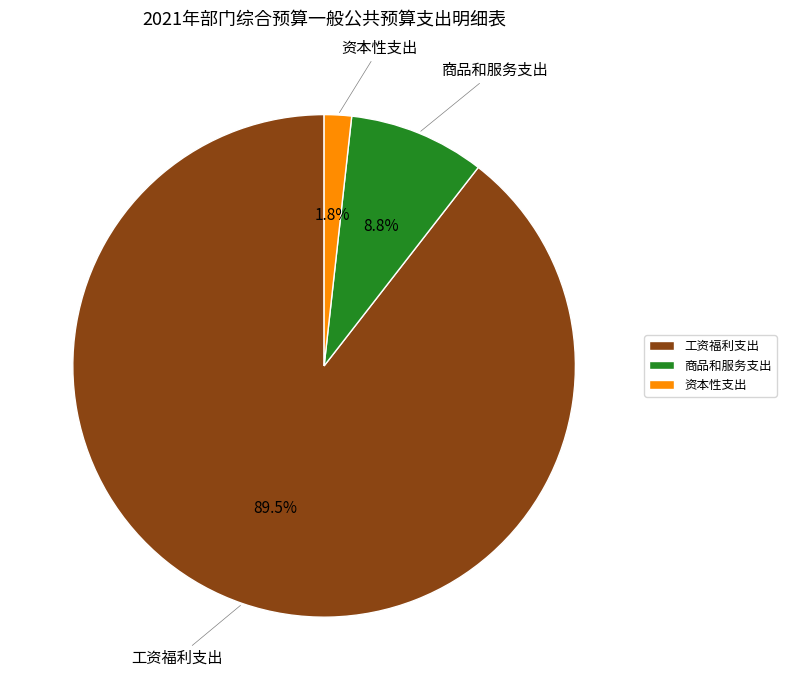

How many segments does this pie chart have?

3